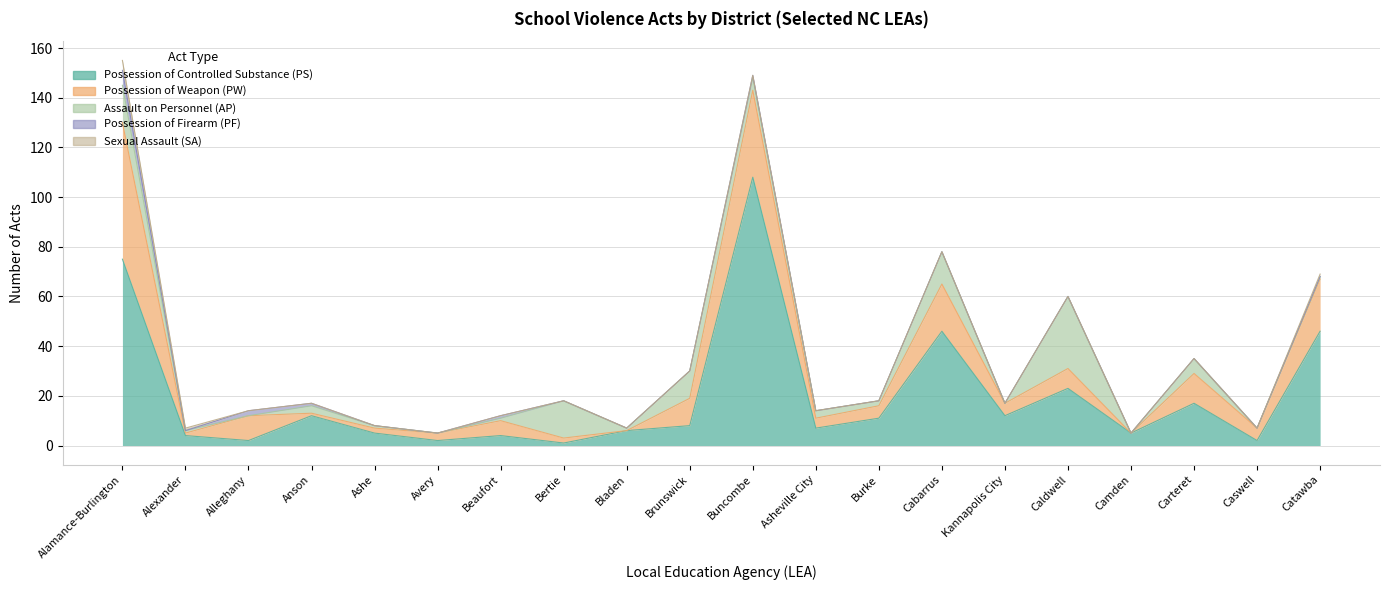

What position from the left is Anson?

4